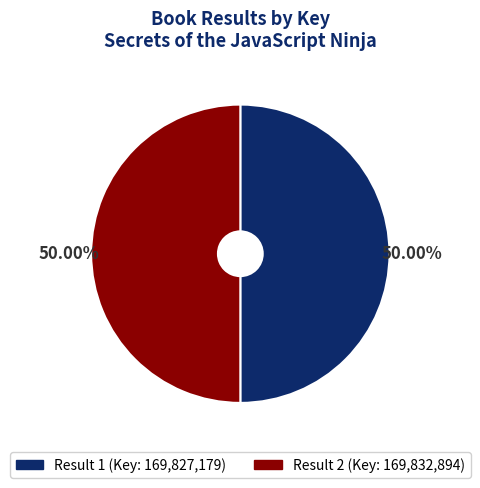

Approximately how many times larger is the value at Result 2 (Key: 169,832,894) compared to Result 1 (Key: 169,827,179)?

1.0